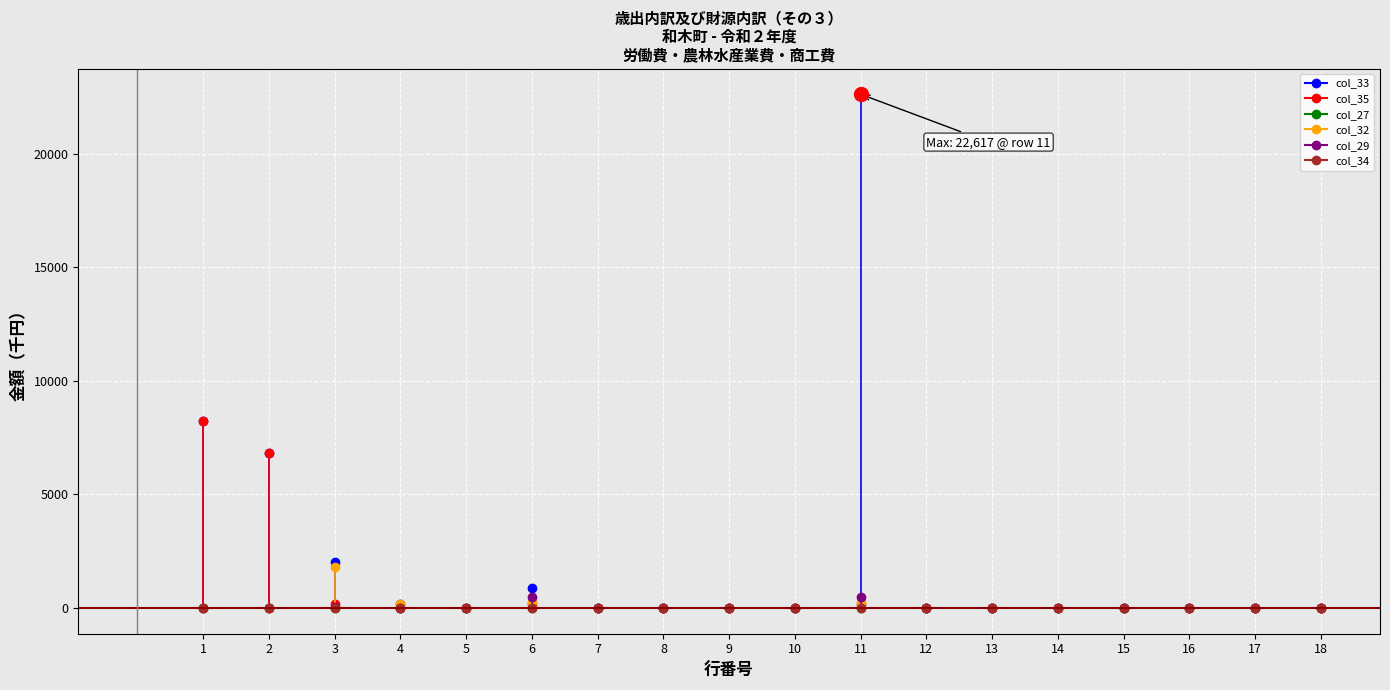

What is the sum of all col_35 values?

15506